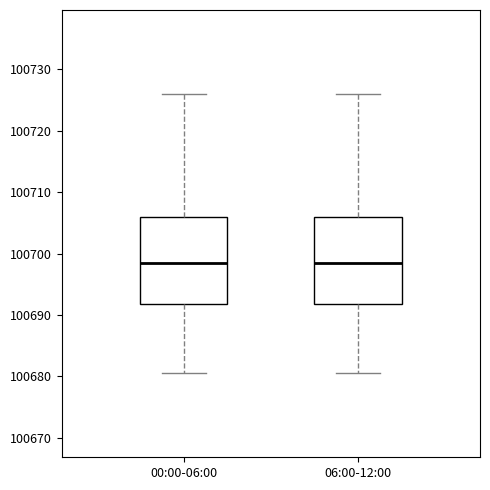

Reading left to right, read every box against the y-axis: the position of its median line, the range the box covers, and the ends of its whiskers. The values are not printed on the chart, so give them approximately, as read against the axis.

00:00-06:00: median 100698, box 100692 to 100706, whiskers 100681 to 100726
06:00-12:00: median 100698, box 100692 to 100706, whiskers 100681 to 100726